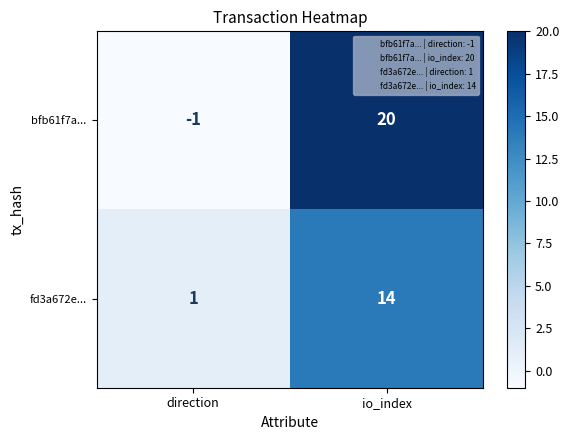

Which series has the widest spread of values?

bfb61f7a...